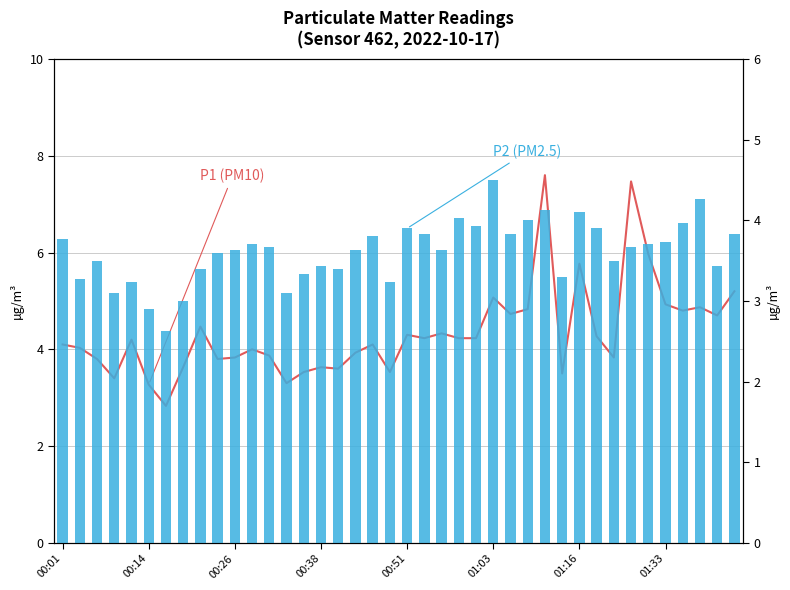

List the series in order of their peak value, lowest first.

P2 (PM2.5), P1 (PM10)